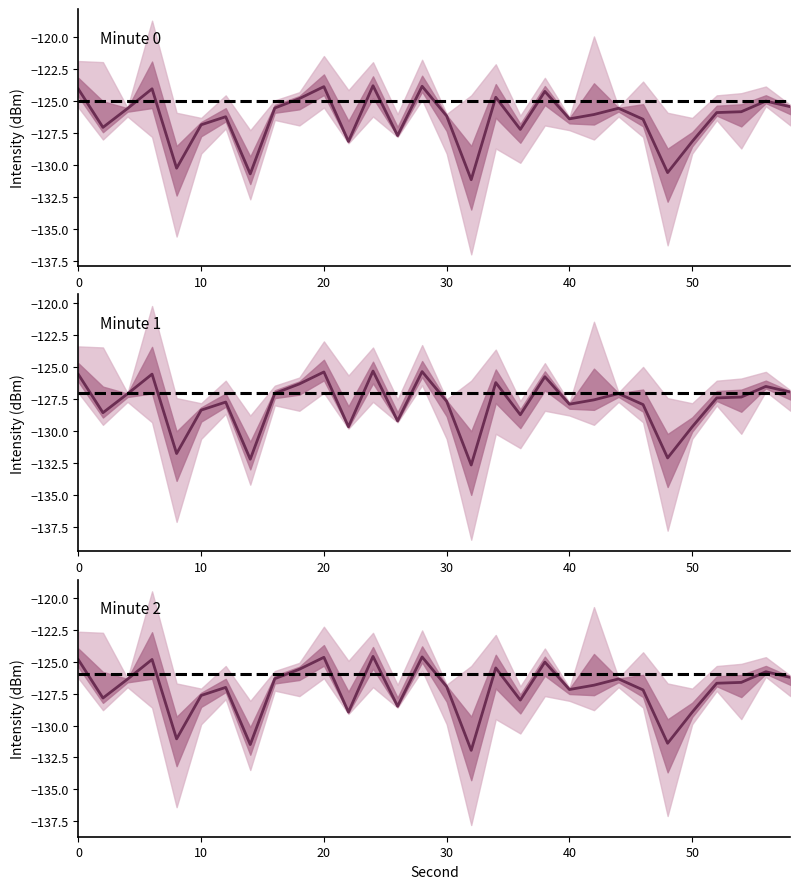

Which has a higher value, 38 or 44?

38